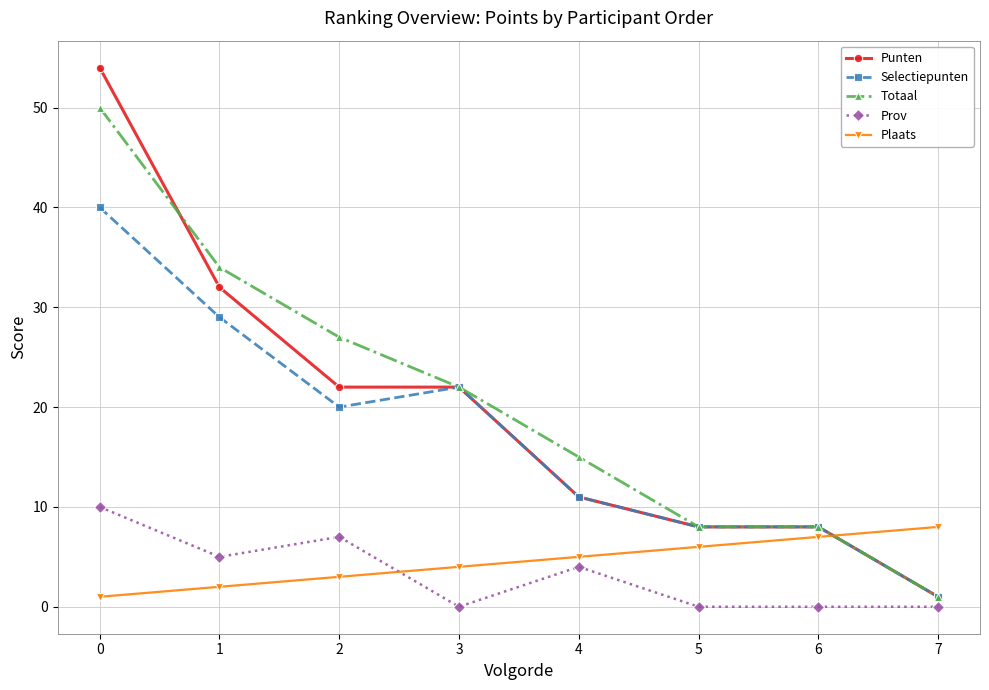

At 2, list the series in order from smallest to largest.

Plaats, Prov, Selectiepunten, Punten, Totaal